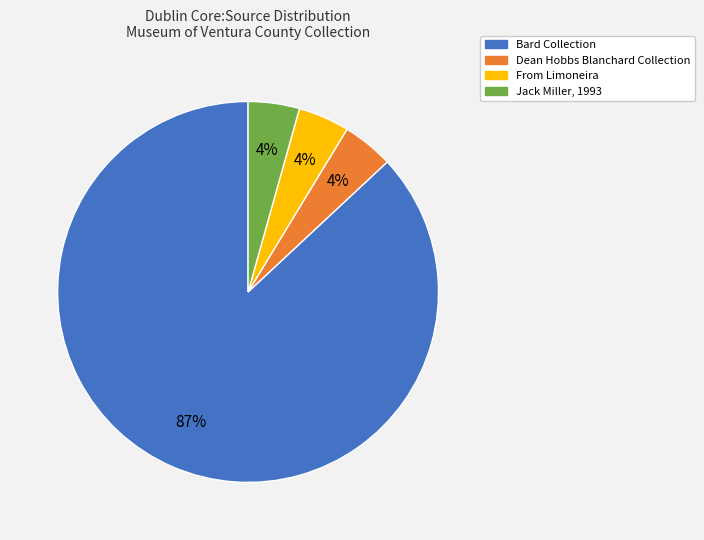

To the nearest percent, what is the average slice percentage?

25%